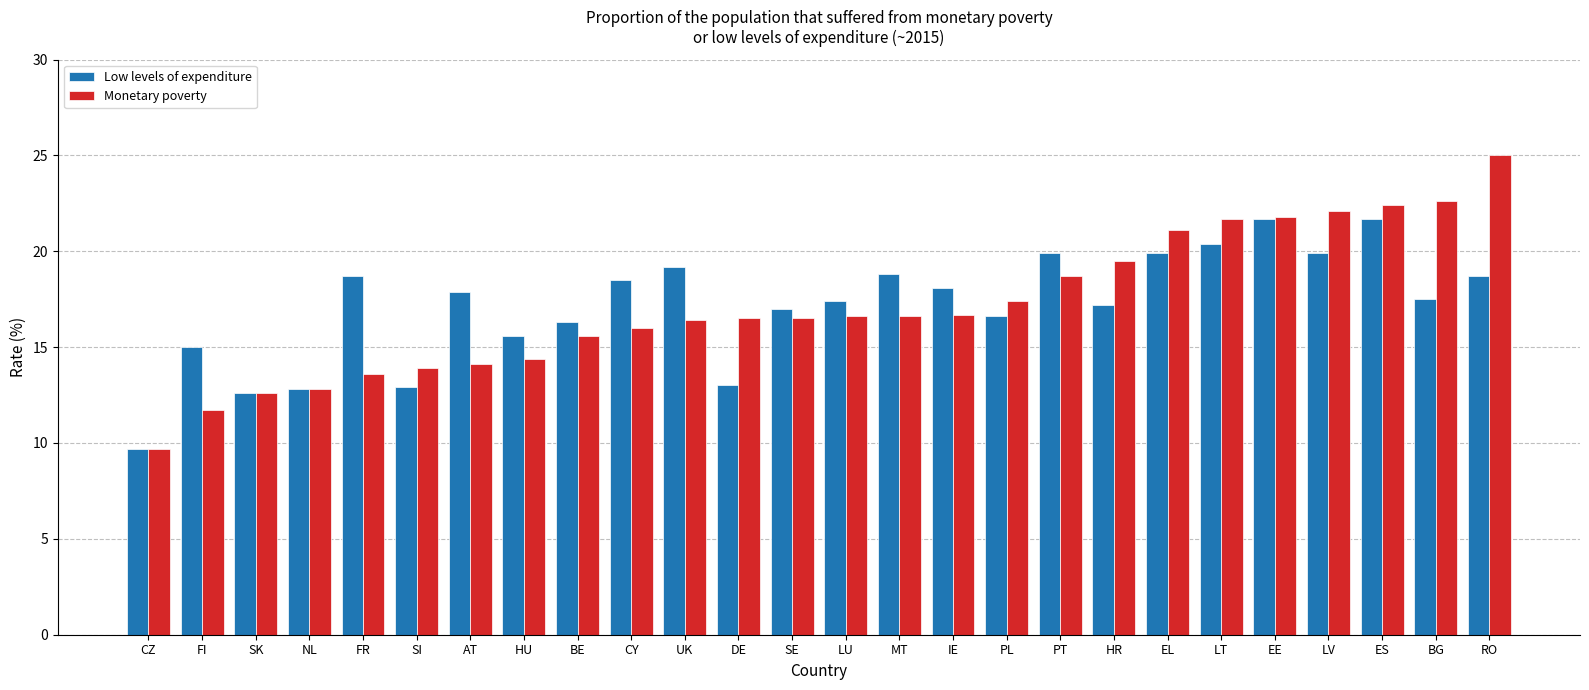

The Monetary poverty series shows 19.9 at SI. True or false?

False